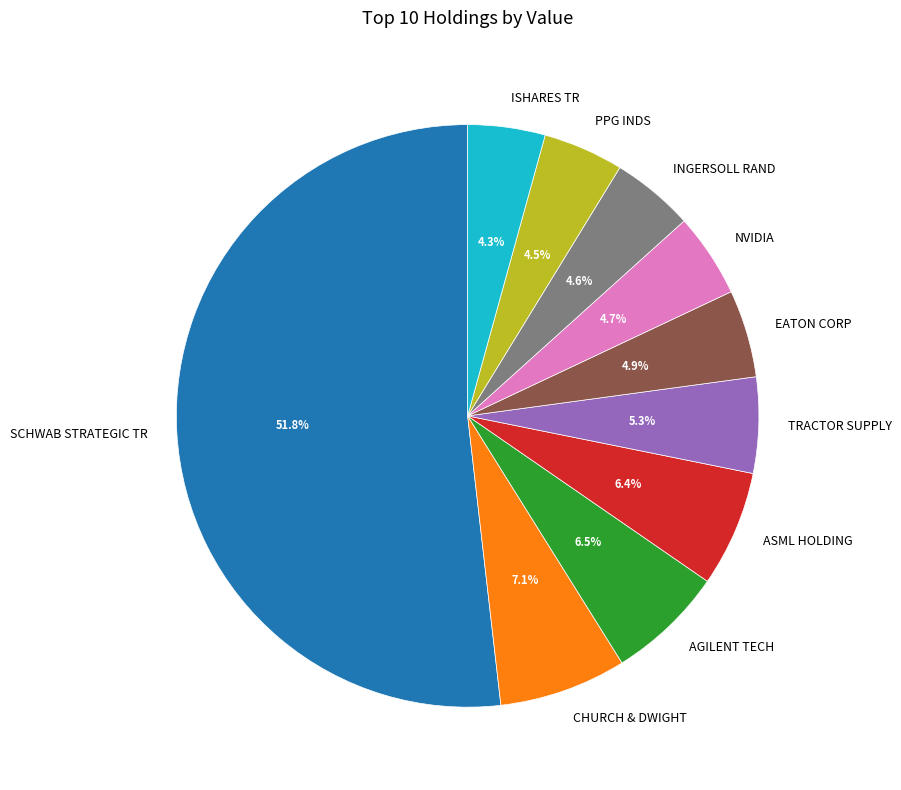

Is there any slice that represents more than half of the pie?

Yes